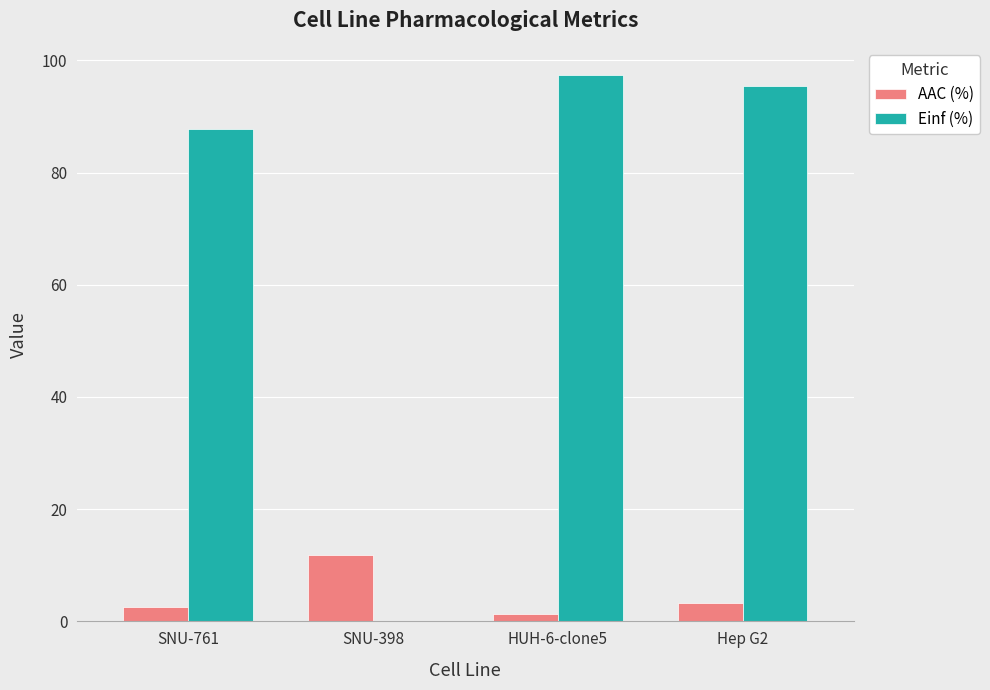

The Einf (%) series shows 87.7 at SNU-761. True or false?

True